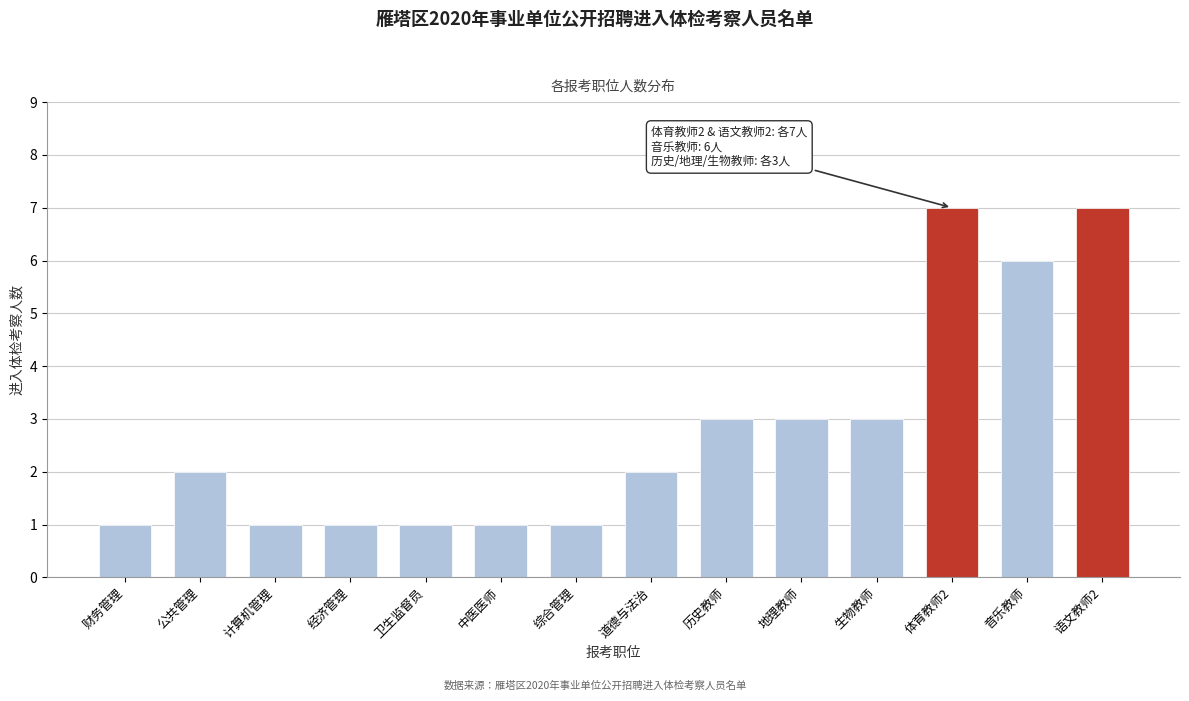

Reading right to left, extract all data points from this chart.

7	6	7	3	3	3	2	1	1	1	1	1	2	1